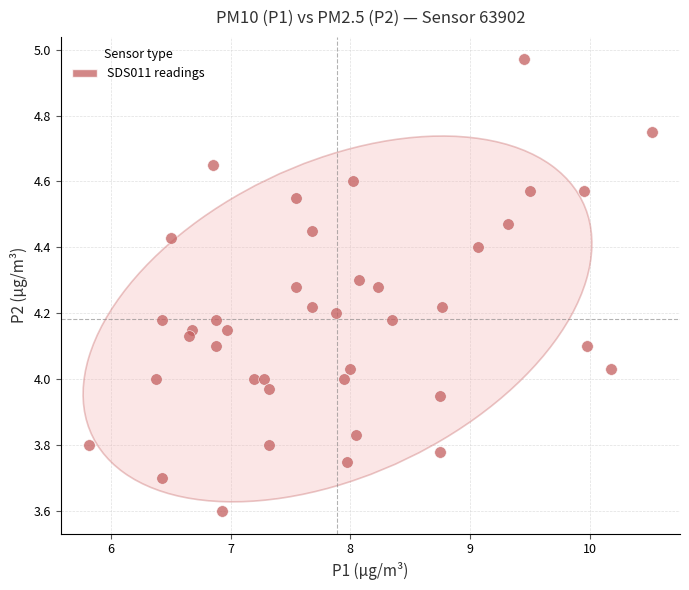

What is the range of Y values (max minus min)?

1.4